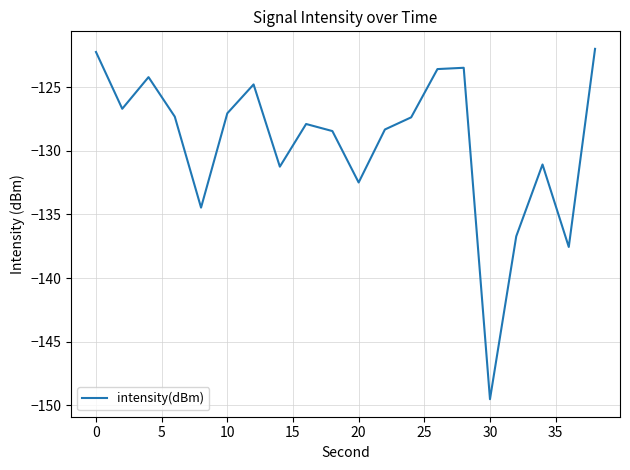

What is the maximum value shown in the chart?

-122.0